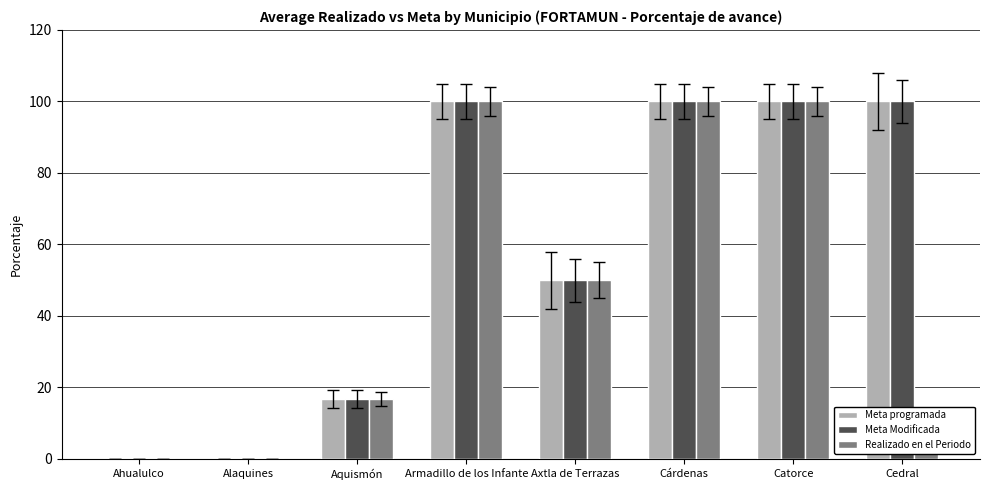

At which label is Realizado en el Periodo closest to 50?

Axtla de Terrazas